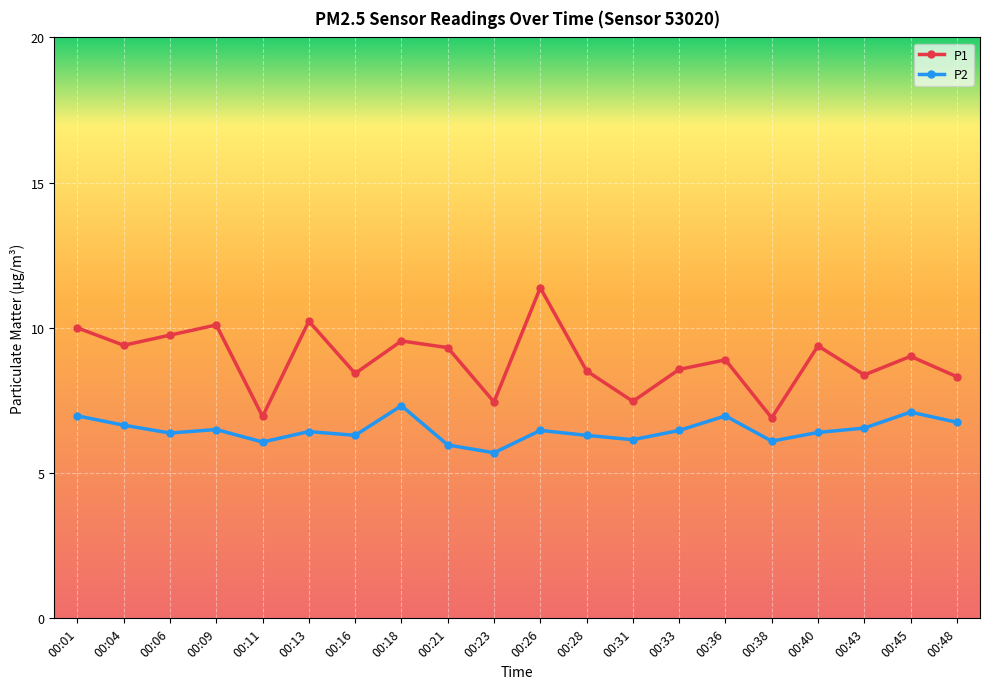

True or false: P1 and P2 cross at least once.

False